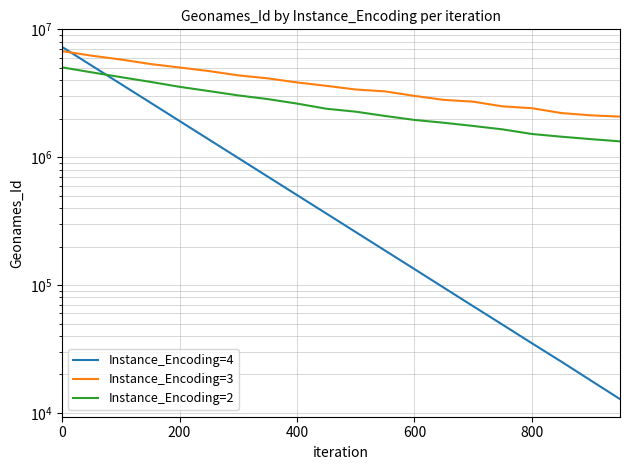

What is the difference between the second highest and minimum values in the Instance_Encoding=3 series?

4150236.0